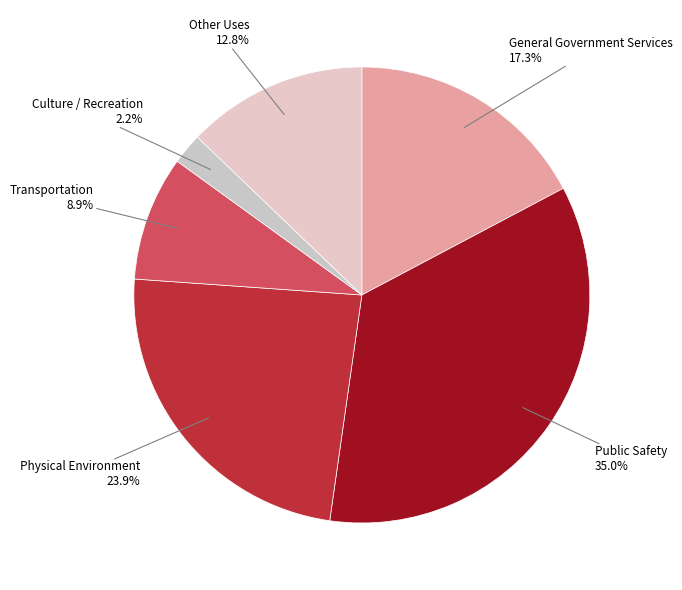

How many segments does this pie chart have?

6